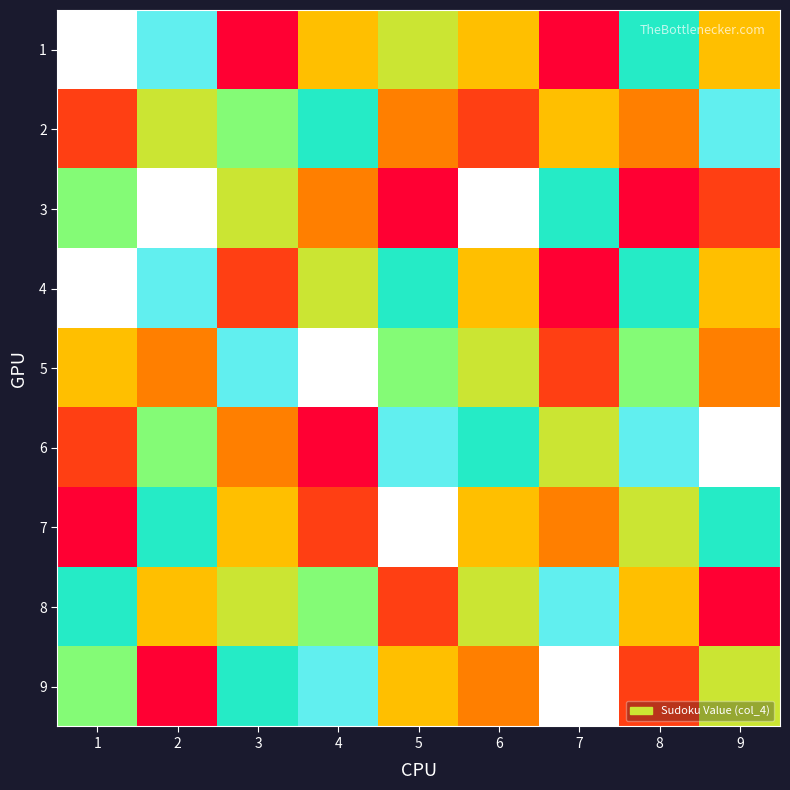

Which category has the lowest value across all series?

3